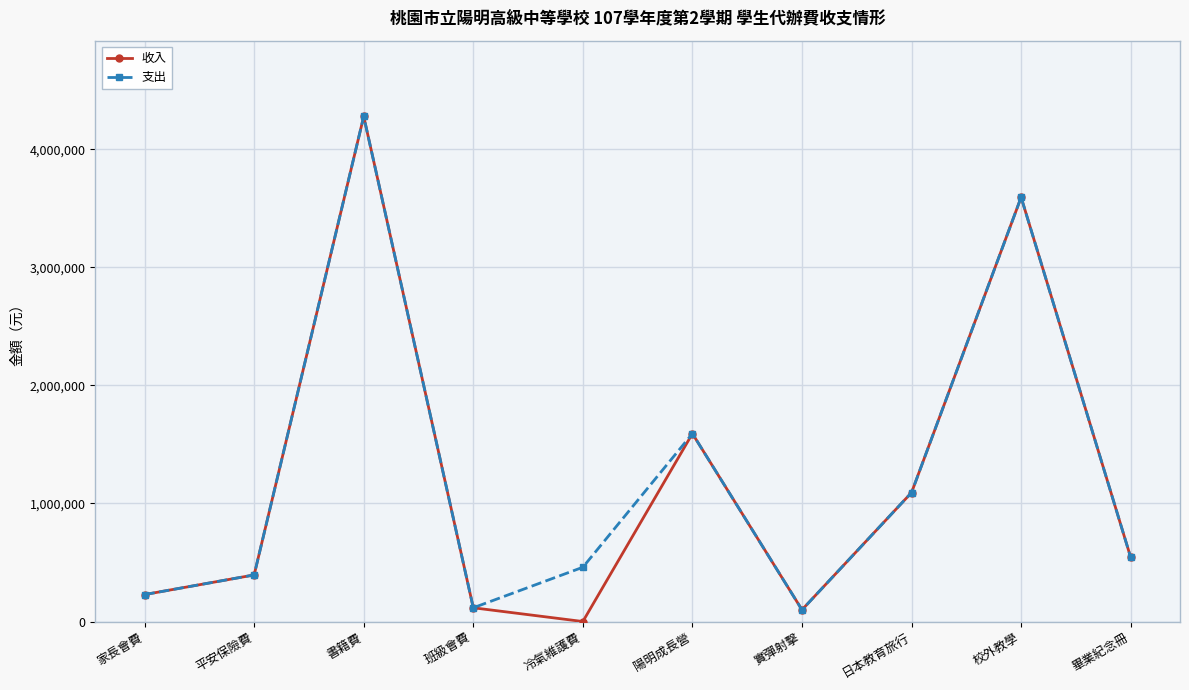

What is the average value of the 收入 series?

1193493